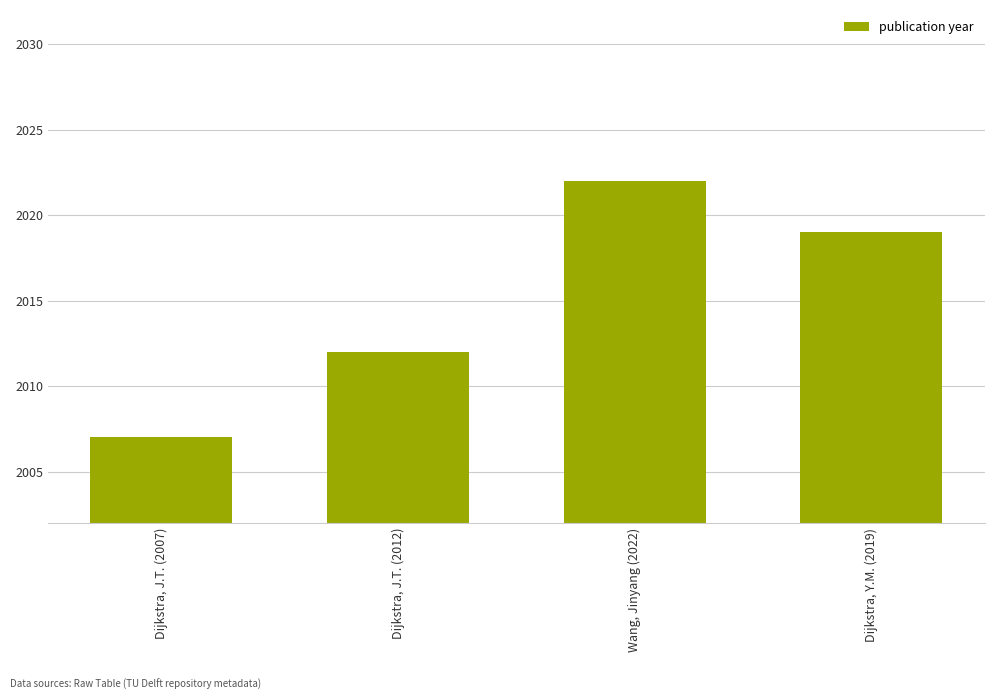

Reading left to right, list all the values displayed in this chart.

2007	2012	2022	2019